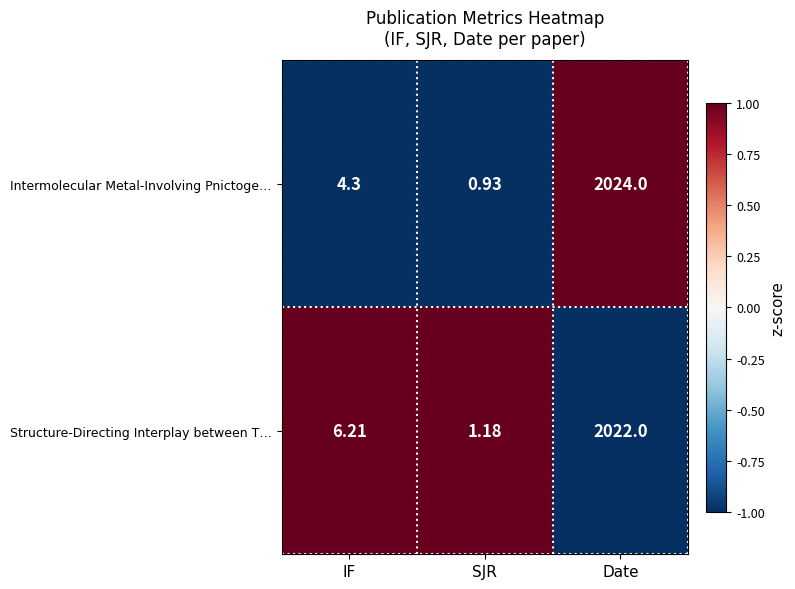

At which category is the sum across all series the highest?

Date